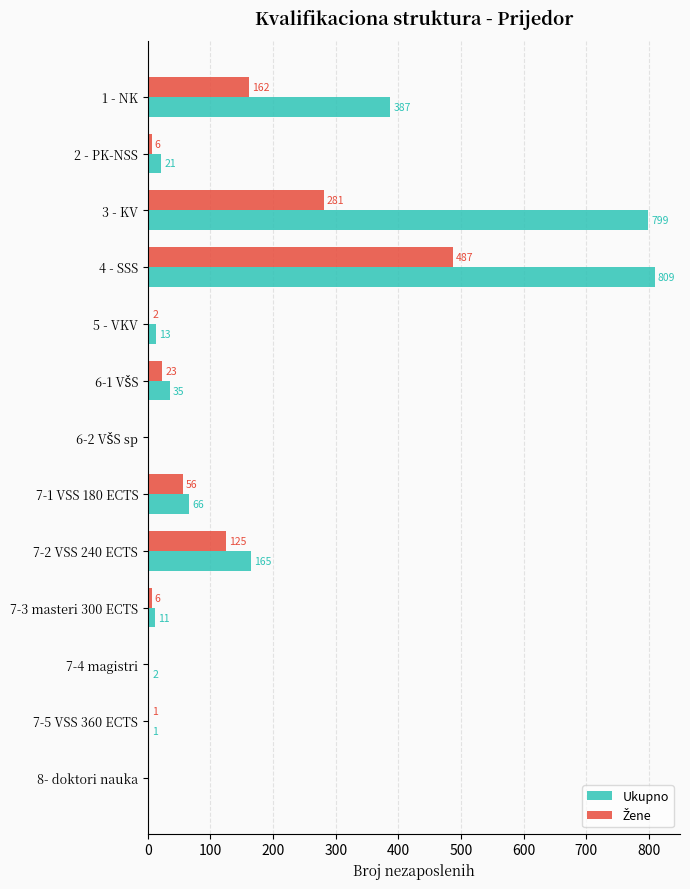

What is the approximate value of Ukupno at 5 - VKV, to the nearest 10?

10